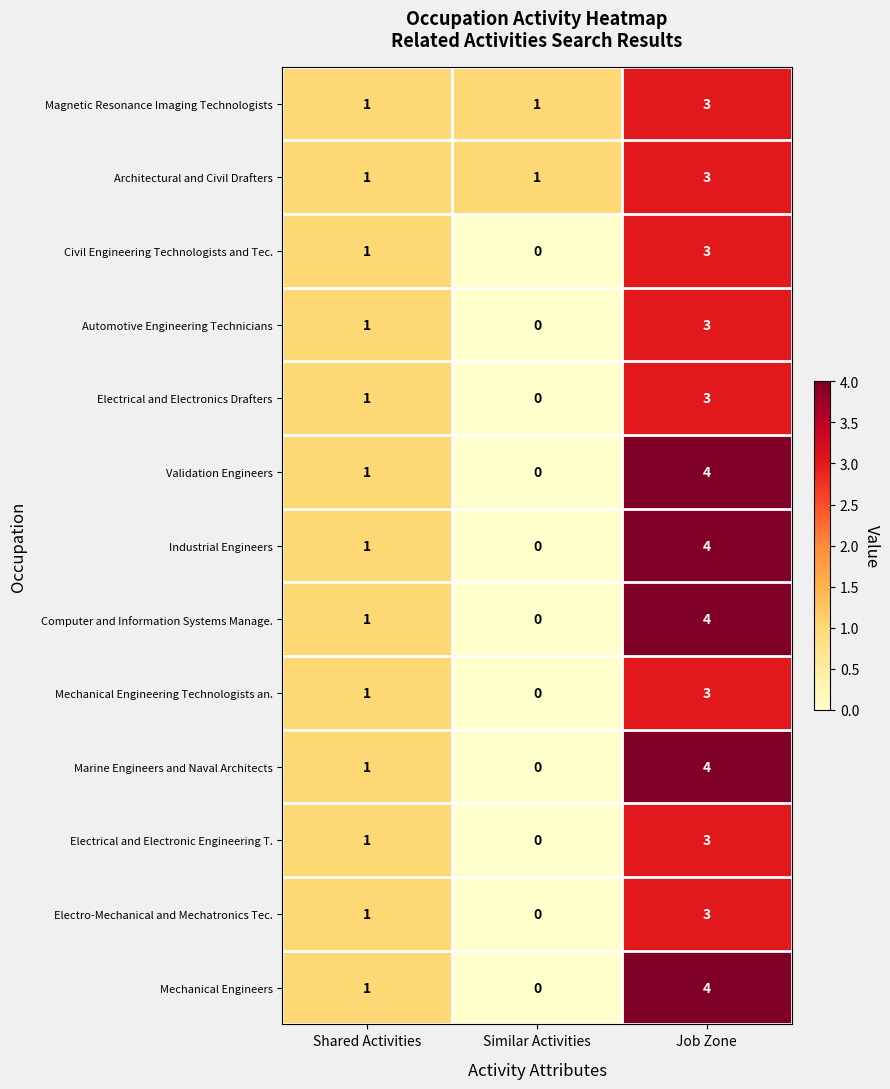

At which category does the chart reach its peak across all series?

Job Zone